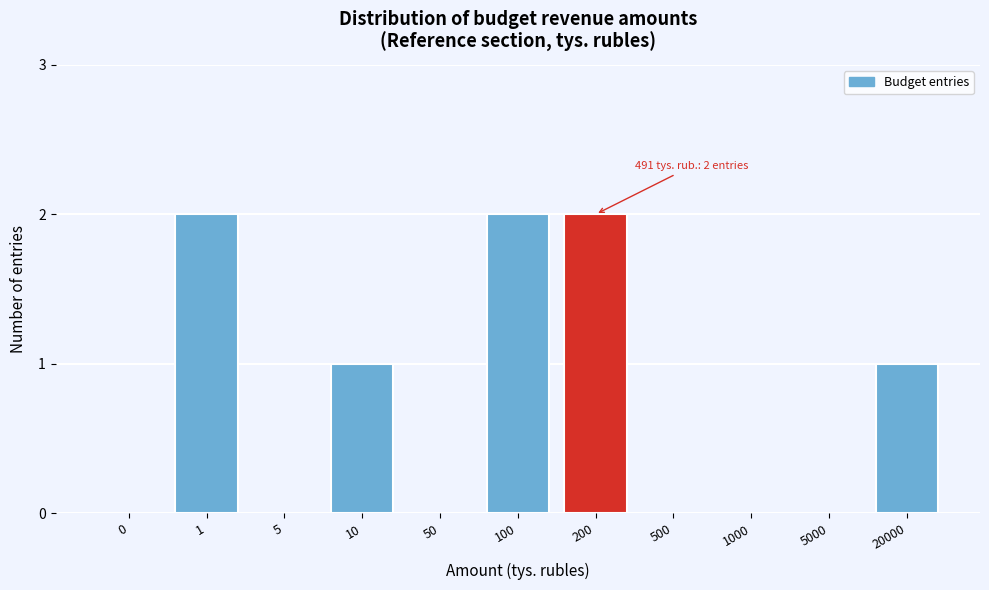

Reading right to left, list all the values displayed in this chart.

20000=1	5000=0	1000=0	500=0	200=2	100=2	50=0	10=1	5=0	1=2	0=0